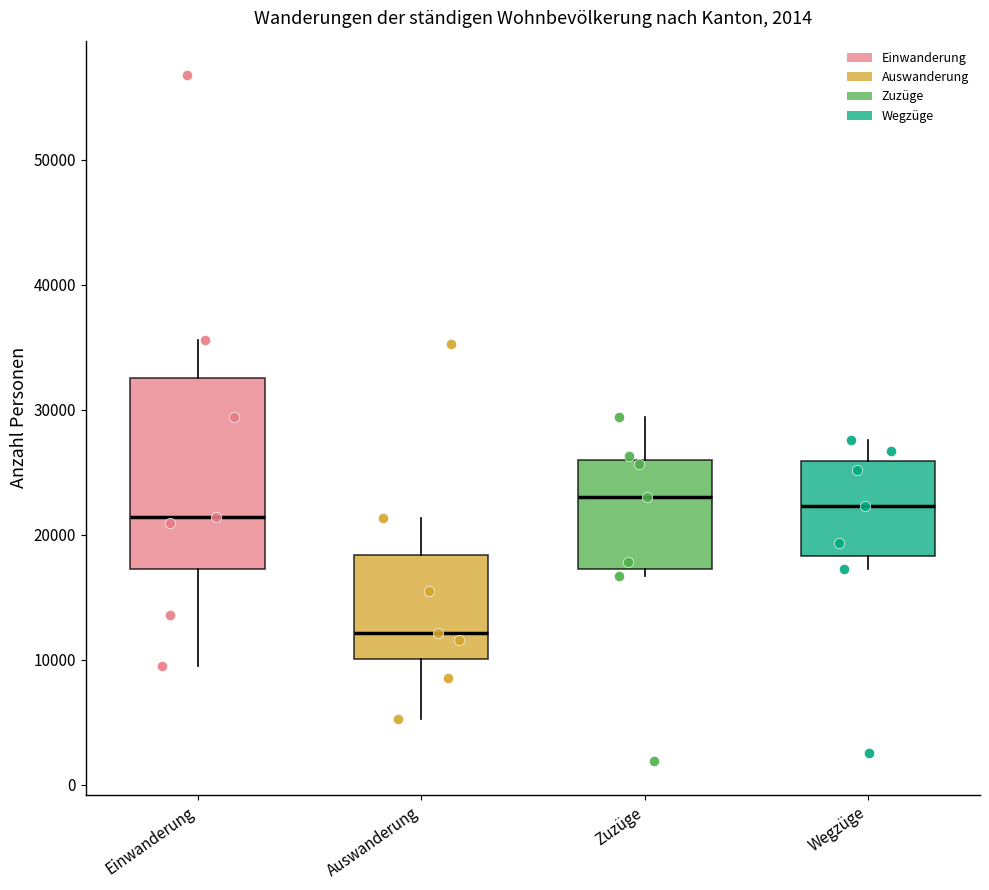

Reading left to right, read every box against the y-axis: the position of its median line, the range the box covers, and the ends of its whiskers. The values are not printed on the chart, so give them approximately, as read against the axis.

Einwanderung: median 21000, box 17000 to 33000, whiskers 10000 to 36000
Auswanderung: median 12000, box 10000 to 18000, whiskers 5000 to 21000
Zuzüge: median 23000, box 17000 to 26000, whiskers 17000 (just below the box's lower edge) to 29000
Wegzüge: median 22000, box 18000 to 26000, whiskers 17000 to 28000